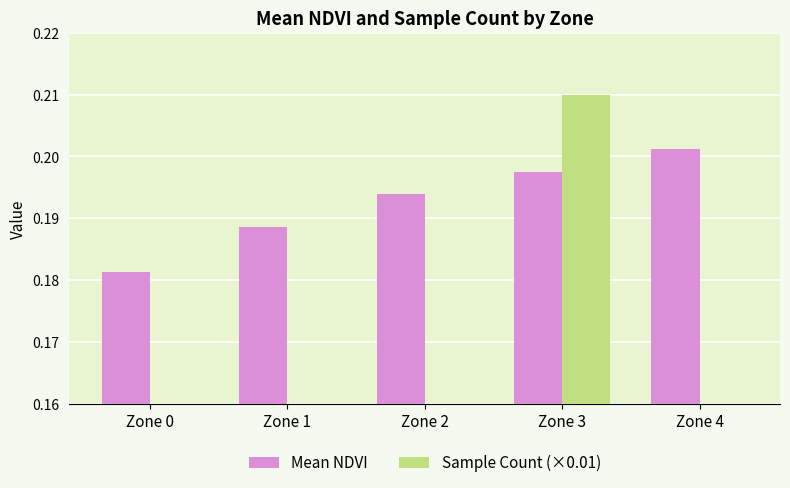

At which category does the chart reach its minimum across all series?

Zone 0